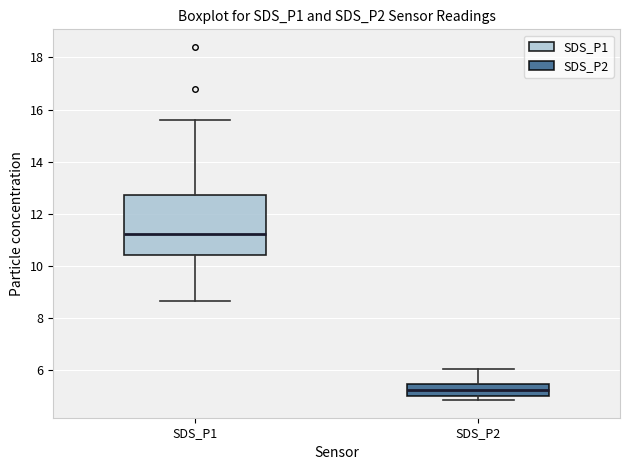

Reading left to right, transcribe this box plot: for each box, give where its median line is, the range the box spans, and where its two whiskers end, as read against the y-axis. The values are not printed on the chart, so give them approximately, as read against the axis.

SDS_P1: median 11.2, box 10.4 to 12.8, whiskers 8.6 to 15.6
SDS_P2: median 5.2, box 5.0 to 5.4, whiskers 4.8 to 6.0